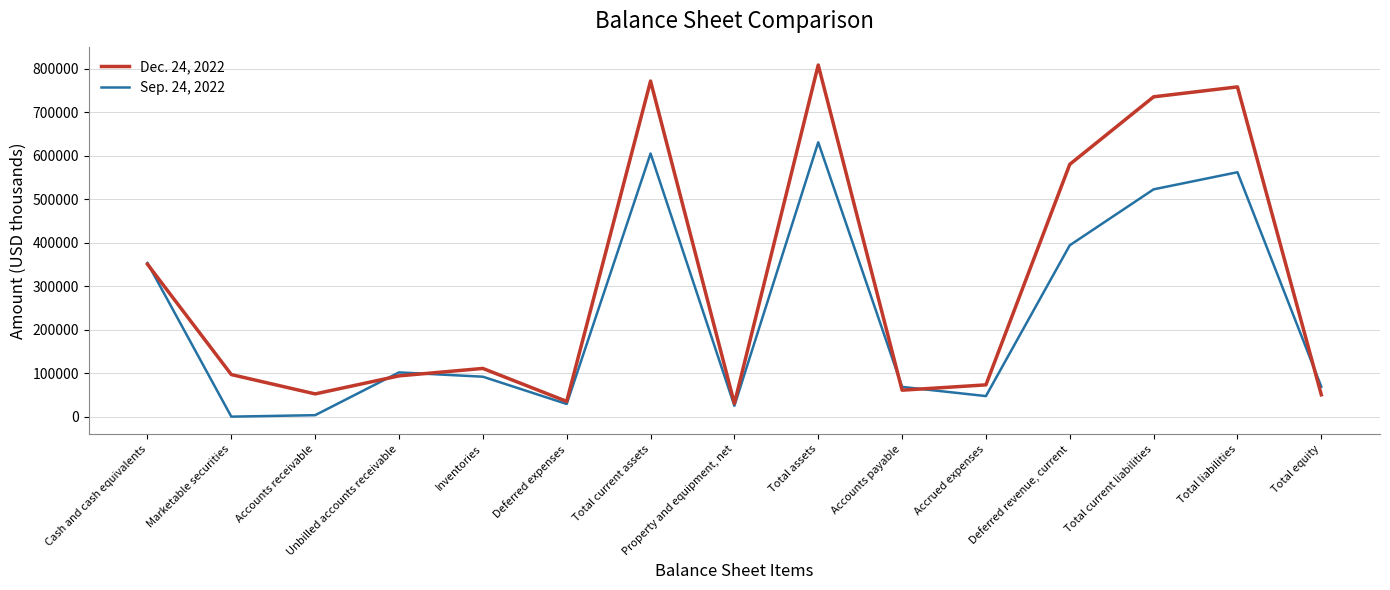

Is the value of Dec. 24, 2022 at Total current liabilities greater than the value of Sep. 24, 2022 at Inventories?

Yes